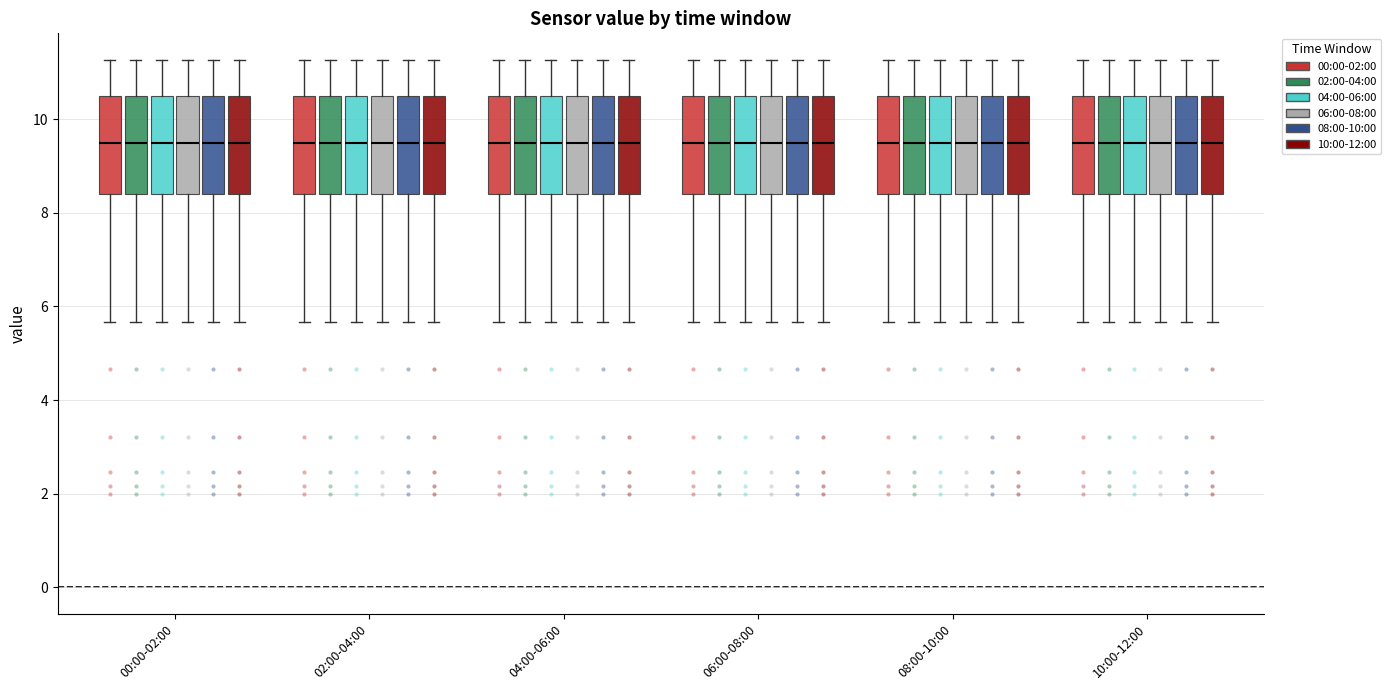

Reading left to right, transcribe this box plot: for each box, give where its median line is, the range the box spans, and where its two whiskers end, as read against the y-axis. The values are not printed on the chart, so give them approximately, as read against the axis.

00:00-02:00 (00:00-02:00): median 9.4, box 8.4 to 10.6, whiskers 5.6 to 11.2
00:00-02:00 (02:00-04:00): median 9.4, box 8.4 to 10.6, whiskers 5.6 to 11.2
00:00-02:00 (04:00-06:00): median 9.4, box 8.4 to 10.6, whiskers 5.6 to 11.2
00:00-02:00 (06:00-08:00): median 9.4, box 8.4 to 10.6, whiskers 5.6 to 11.2
00:00-02:00 (08:00-10:00): median 9.4, box 8.4 to 10.6, whiskers 5.6 to 11.2
00:00-02:00 (10:00-12:00): median 9.4, box 8.4 to 10.6, whiskers 5.6 to 11.2
02:00-04:00 (00:00-02:00): median 9.4, box 8.4 to 10.6, whiskers 5.6 to 11.2
02:00-04:00 (02:00-04:00): median 9.4, box 8.4 to 10.6, whiskers 5.6 to 11.2
02:00-04:00 (04:00-06:00): median 9.4, box 8.4 to 10.6, whiskers 5.6 to 11.2
02:00-04:00 (06:00-08:00): median 9.4, box 8.4 to 10.6, whiskers 5.6 to 11.2
02:00-04:00 (08:00-10:00): median 9.4, box 8.4 to 10.6, whiskers 5.6 to 11.2
02:00-04:00 (10:00-12:00): median 9.4, box 8.4 to 10.6, whiskers 5.6 to 11.2
04:00-06:00 (00:00-02:00): median 9.4, box 8.4 to 10.6, whiskers 5.6 to 11.2
04:00-06:00 (02:00-04:00): median 9.4, box 8.4 to 10.6, whiskers 5.6 to 11.2
04:00-06:00 (04:00-06:00): median 9.4, box 8.4 to 10.6, whiskers 5.6 to 11.2
04:00-06:00 (06:00-08:00): median 9.4, box 8.4 to 10.6, whiskers 5.6 to 11.2
04:00-06:00 (08:00-10:00): median 9.4, box 8.4 to 10.6, whiskers 5.6 to 11.2
04:00-06:00 (10:00-12:00): median 9.4, box 8.4 to 10.6, whiskers 5.6 to 11.2
06:00-08:00 (00:00-02:00): median 9.4, box 8.4 to 10.6, whiskers 5.6 to 11.2
06:00-08:00 (02:00-04:00): median 9.4, box 8.4 to 10.6, whiskers 5.6 to 11.2
06:00-08:00 (04:00-06:00): median 9.4, box 8.4 to 10.6, whiskers 5.6 to 11.2
06:00-08:00 (06:00-08:00): median 9.4, box 8.4 to 10.6, whiskers 5.6 to 11.2
06:00-08:00 (08:00-10:00): median 9.4, box 8.4 to 10.6, whiskers 5.6 to 11.2
06:00-08:00 (10:00-12:00): median 9.4, box 8.4 to 10.6, whiskers 5.6 to 11.2
08:00-10:00 (00:00-02:00): median 9.4, box 8.4 to 10.6, whiskers 5.6 to 11.2
08:00-10:00 (02:00-04:00): median 9.4, box 8.4 to 10.6, whiskers 5.6 to 11.2
08:00-10:00 (04:00-06:00): median 9.4, box 8.4 to 10.6, whiskers 5.6 to 11.2
08:00-10:00 (06:00-08:00): median 9.4, box 8.4 to 10.6, whiskers 5.6 to 11.2
08:00-10:00 (08:00-10:00): median 9.4, box 8.4 to 10.6, whiskers 5.6 to 11.2
08:00-10:00 (10:00-12:00): median 9.4, box 8.4 to 10.6, whiskers 5.6 to 11.2
10:00-12:00 (00:00-02:00): median 9.4, box 8.4 to 10.6, whiskers 5.6 to 11.2
10:00-12:00 (02:00-04:00): median 9.4, box 8.4 to 10.6, whiskers 5.6 to 11.2
10:00-12:00 (04:00-06:00): median 9.4, box 8.4 to 10.6, whiskers 5.6 to 11.2
10:00-12:00 (06:00-08:00): median 9.4, box 8.4 to 10.6, whiskers 5.6 to 11.2
10:00-12:00 (08:00-10:00): median 9.4, box 8.4 to 10.6, whiskers 5.6 to 11.2
10:00-12:00 (10:00-12:00): median 9.4, box 8.4 to 10.6, whiskers 5.6 to 11.2